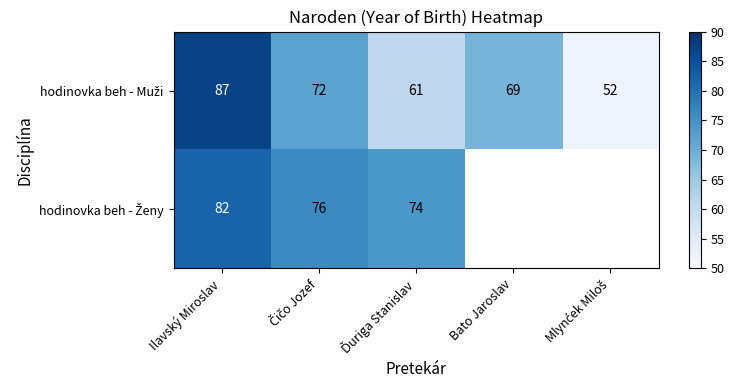

What is the difference between the second highest and second lowest values in the hodinovka beh - Muži series?

11.0